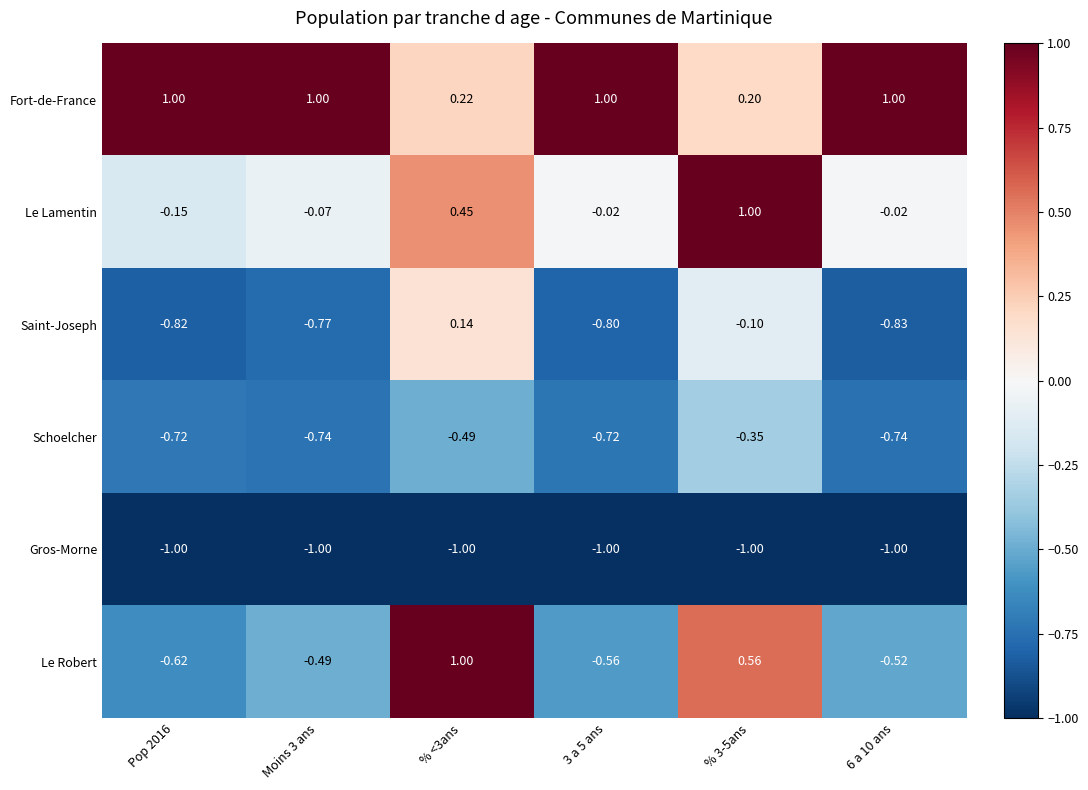

At 6 a 10 ans, list the series in order from largest to smallest.

Fort-de-France, Le Lamentin, Le Robert, Schoelcher, Saint-Joseph, Gros-Morne